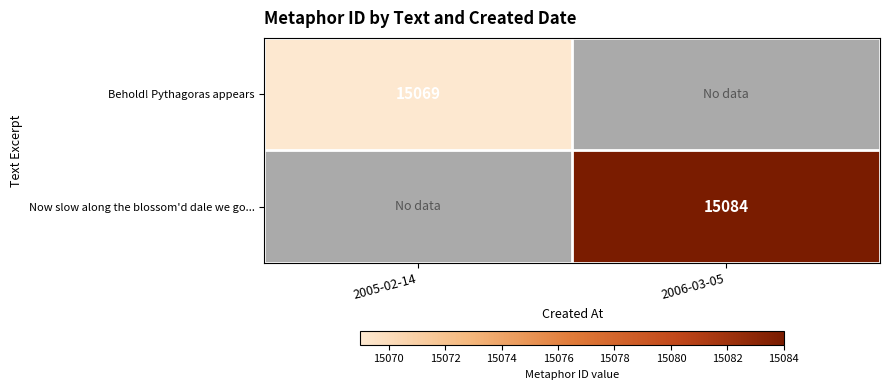

The value of Behold! Pythagoras appears at 2005-02-14 is 24145. True or false?

False